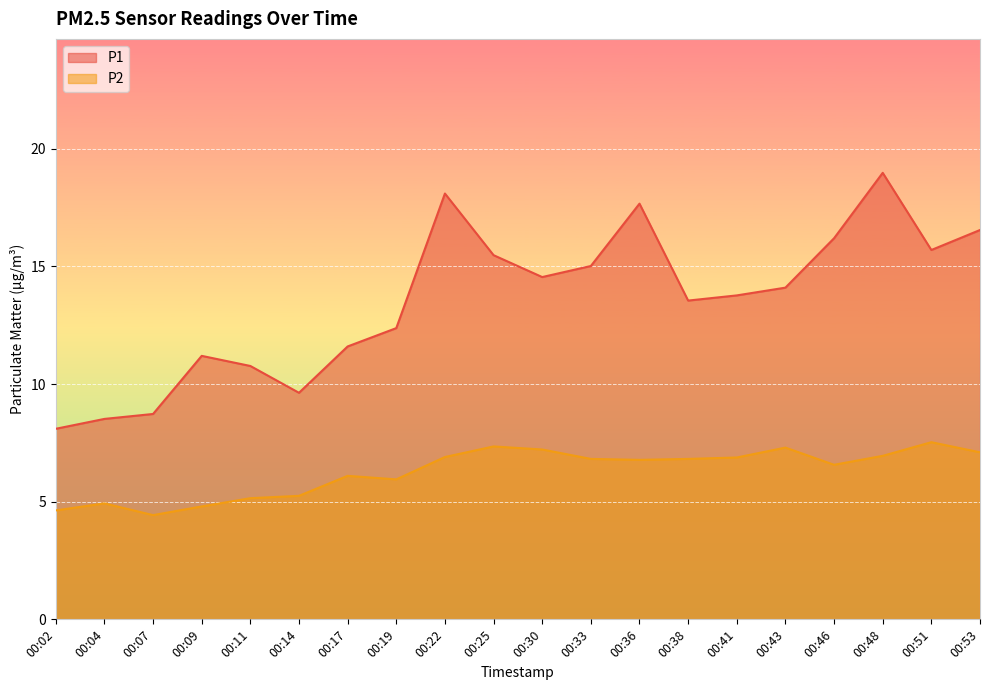

What is the minimum value shown in the chart?

4.4